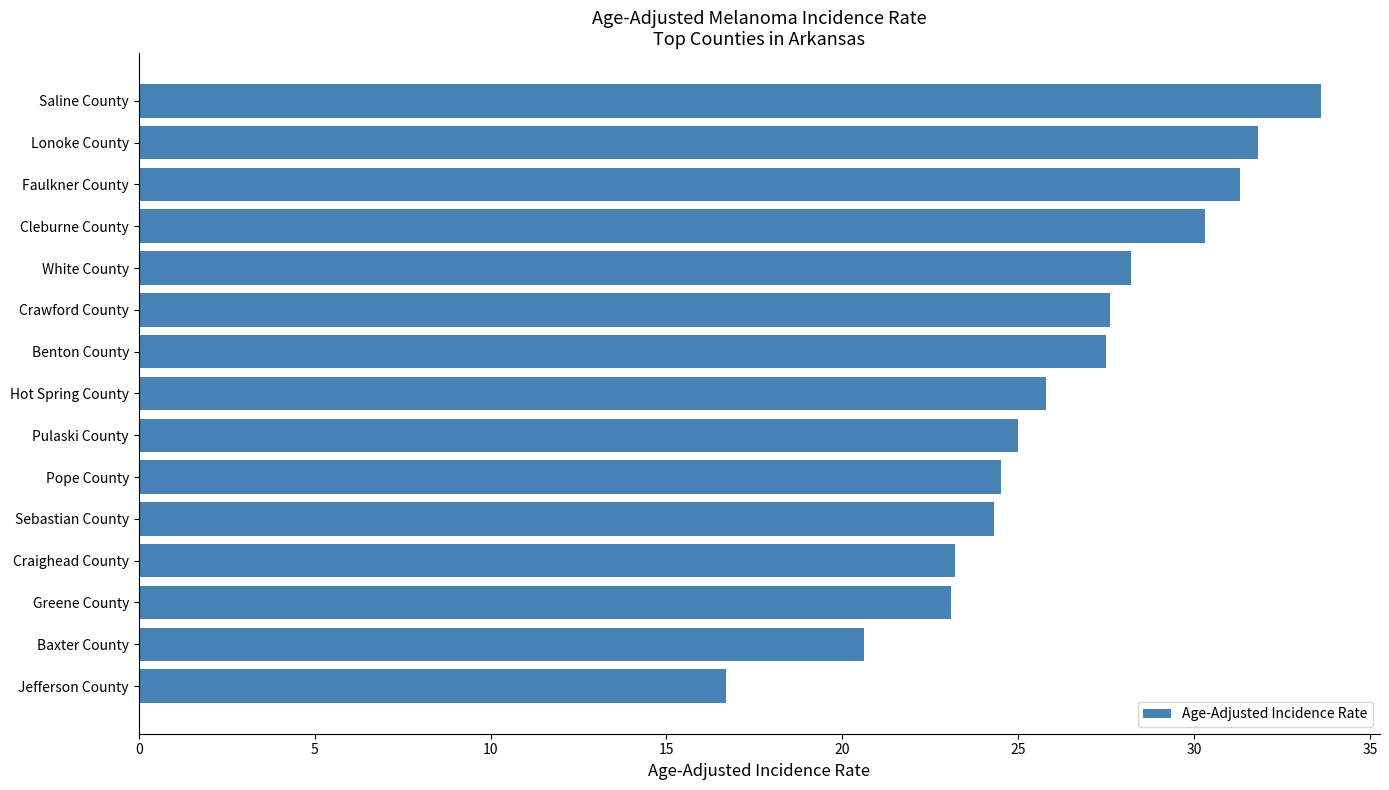

Between Lonoke County and Cleburne County, which is larger?

Lonoke County